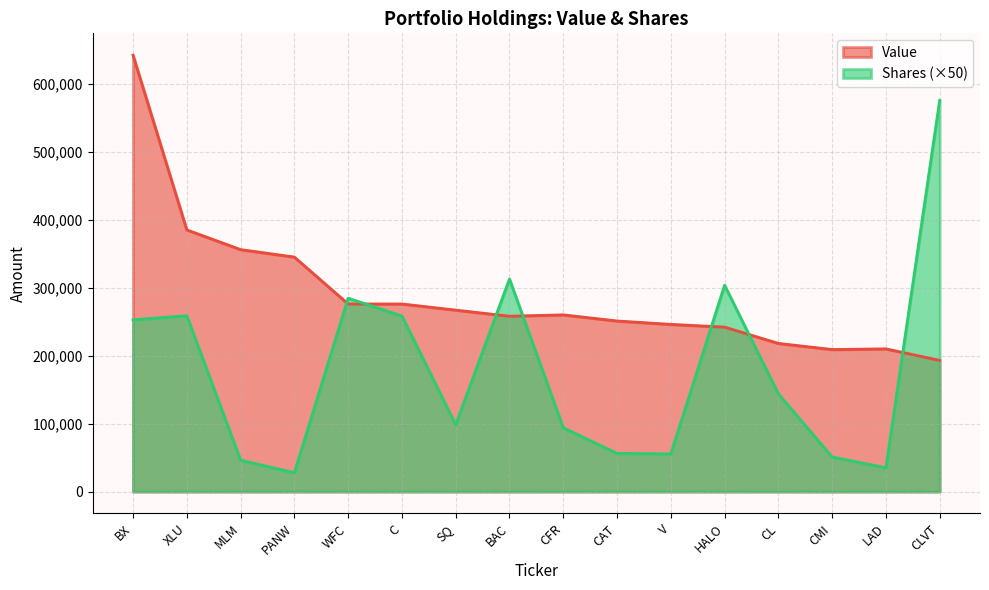

What is the label of the 14th point from the left?

CMI